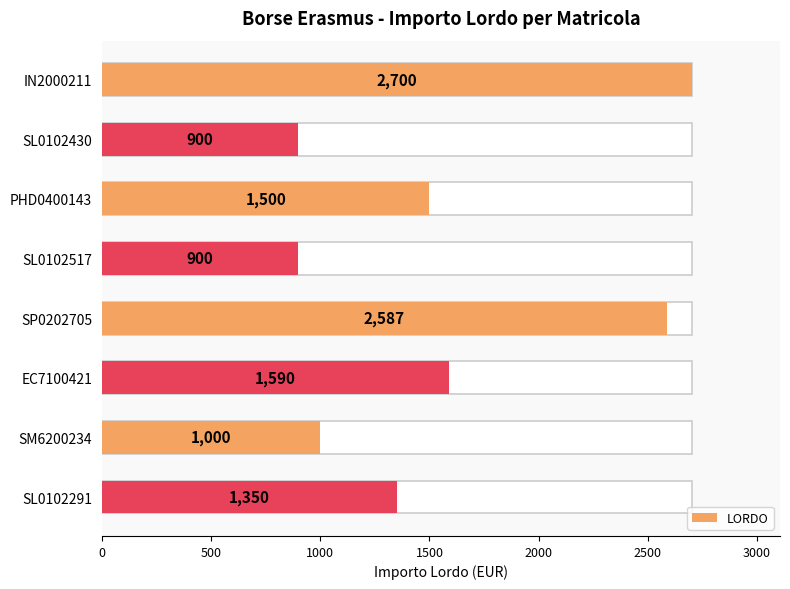

What is the greatest value displayed?

2700